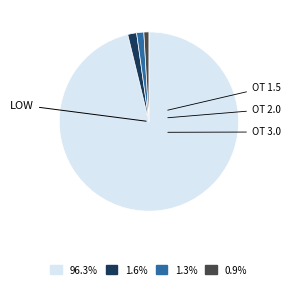

Does any single category account for the majority?

Yes